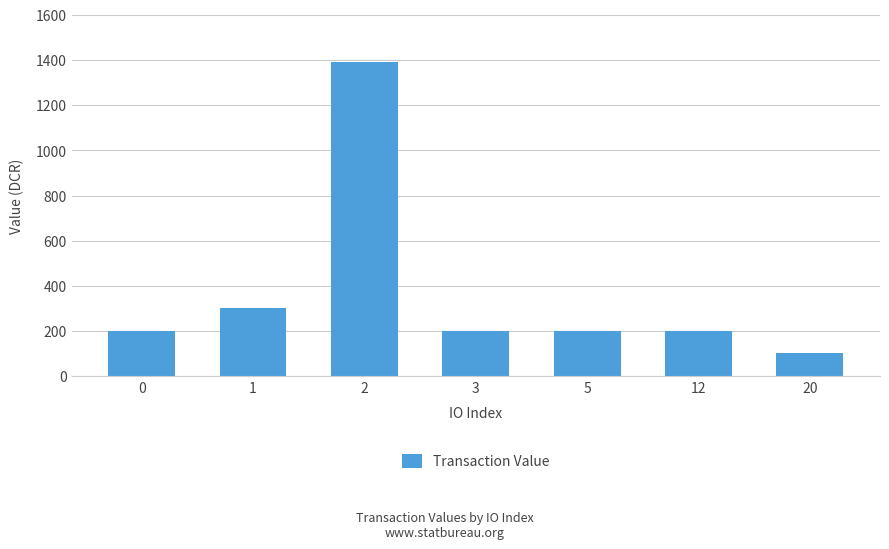

Between 2 and 0, which is larger?

2